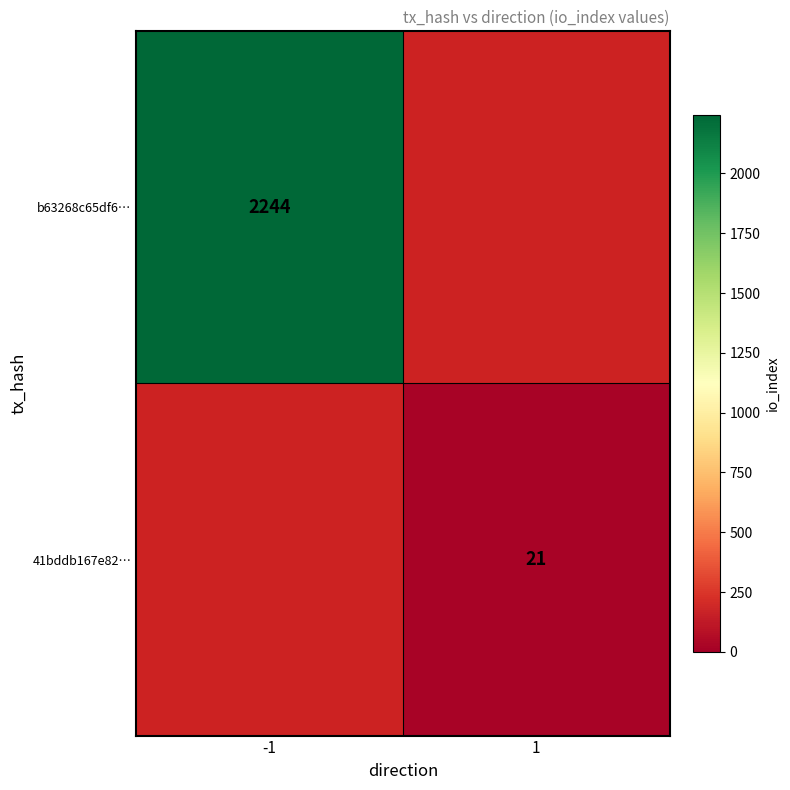

Which category has the highest value across all series?

-1